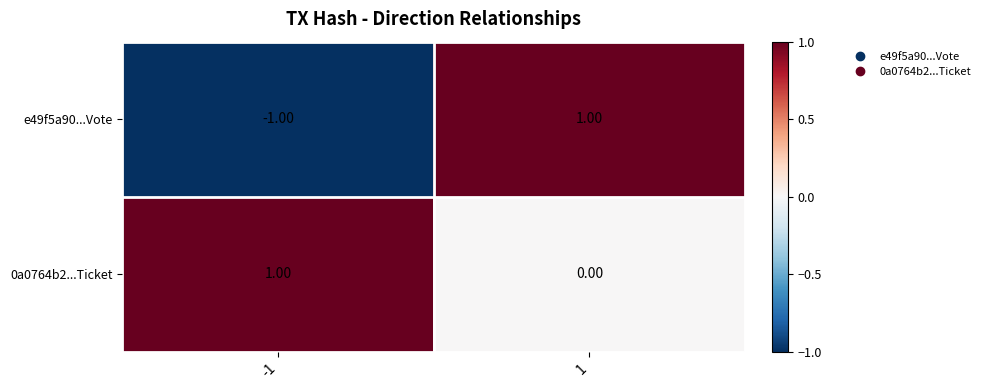

Rank the series at -1 from highest to lowest value.

0a0764b2...Ticket, e49f5a90...Vote